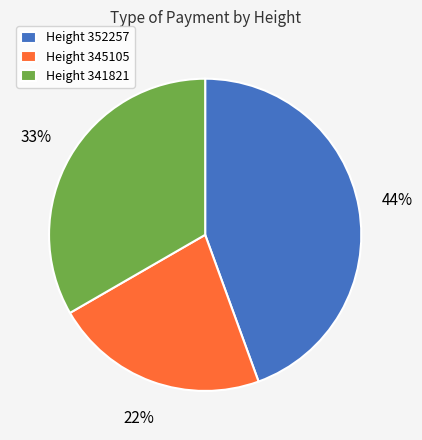

To the nearest percent, what is the average slice percentage?

33%